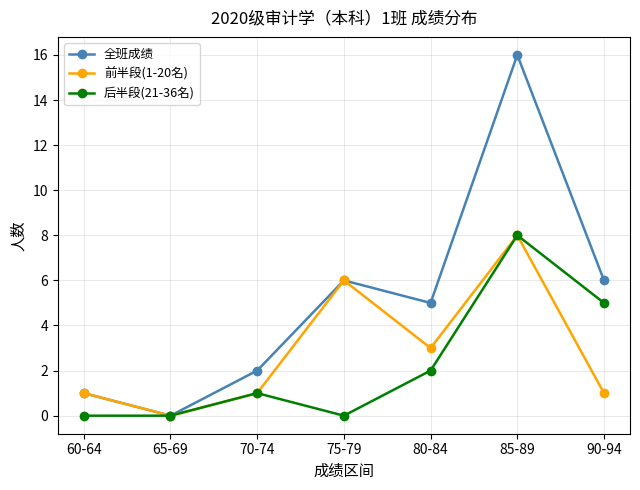

Does the chart display data point markers on the line(s)?

Yes